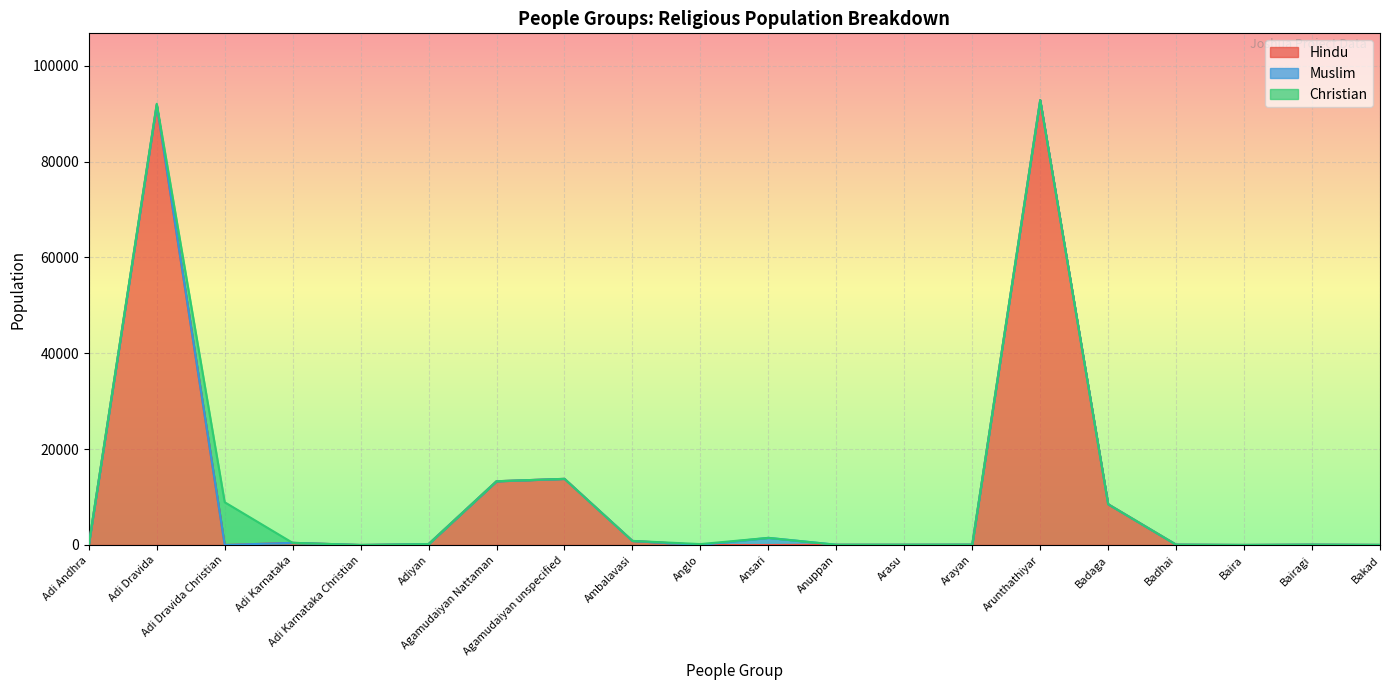

Where does the Hindu series first go above 70?

Adi Dravida